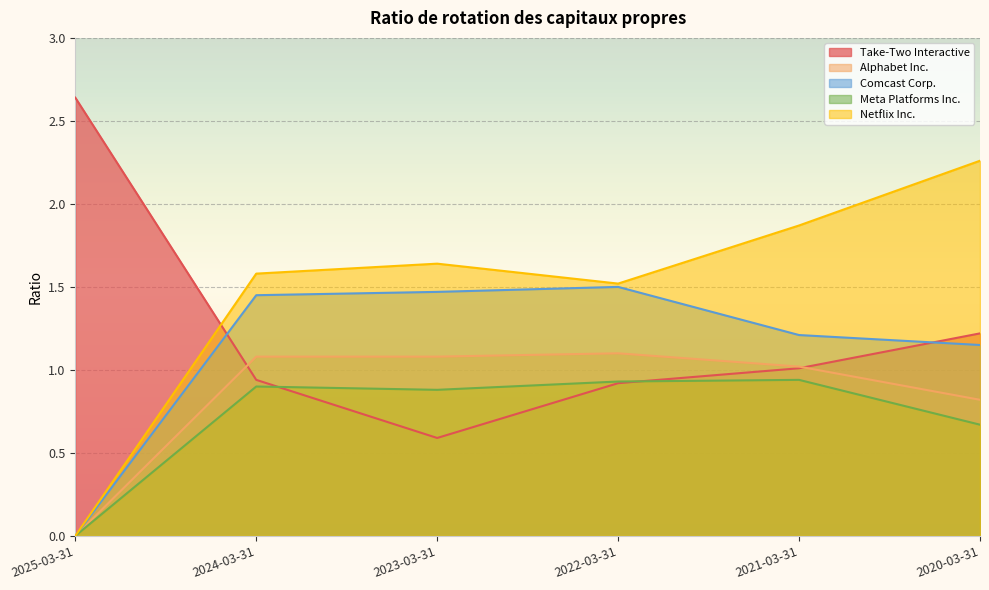

How many lines are shown in the chart?

5